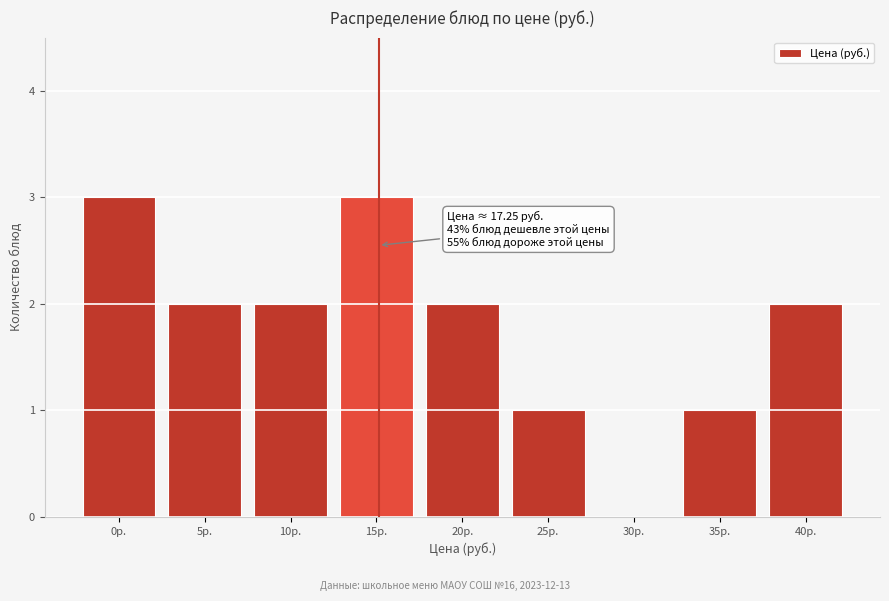

Reading right to left, what are all the values shown in this chart?

40р.=2	35р.=1	30р.=0	25р.=1	20р.=2	15р.=3	10р.=2	5р.=2	0р.=3